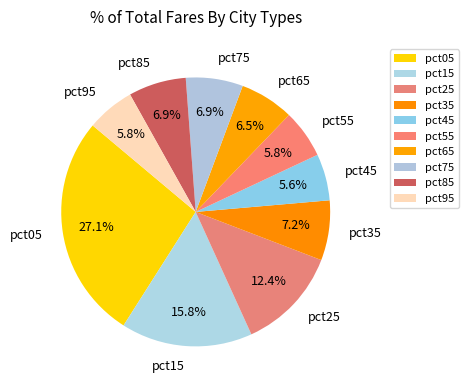

Combined, what portion of the pie is pct05 and pct55?

32.9%